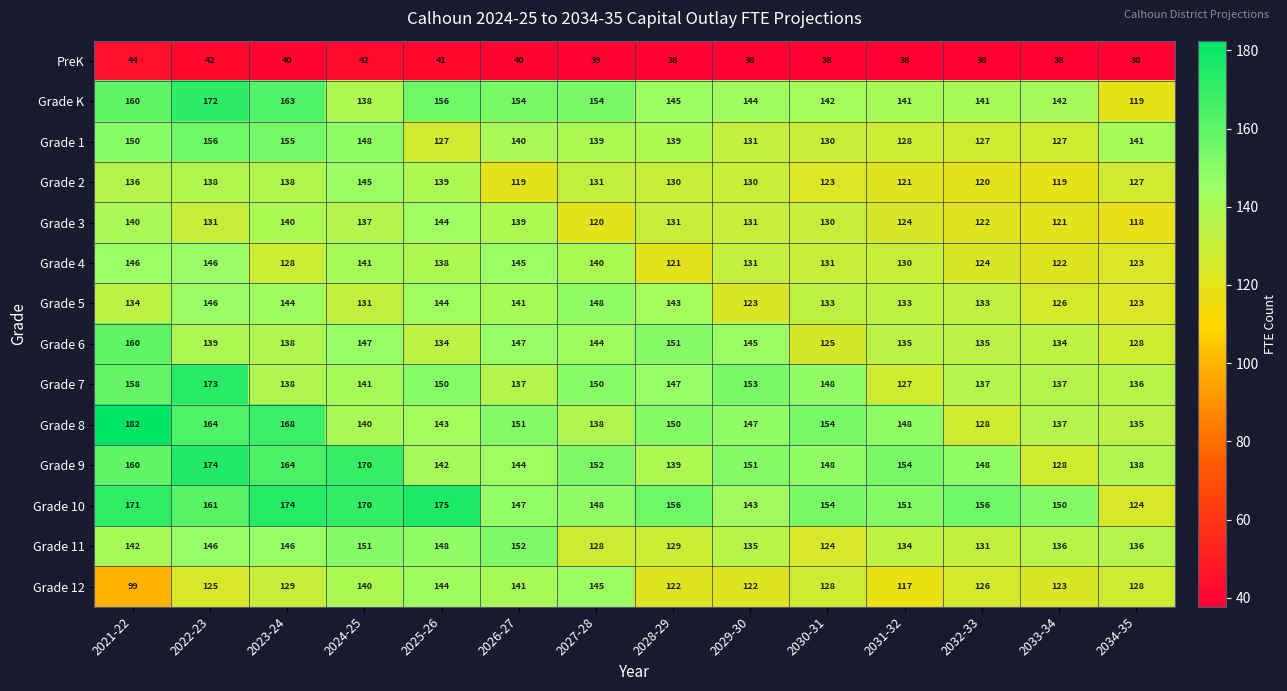

How many series are shown in this chart?

14